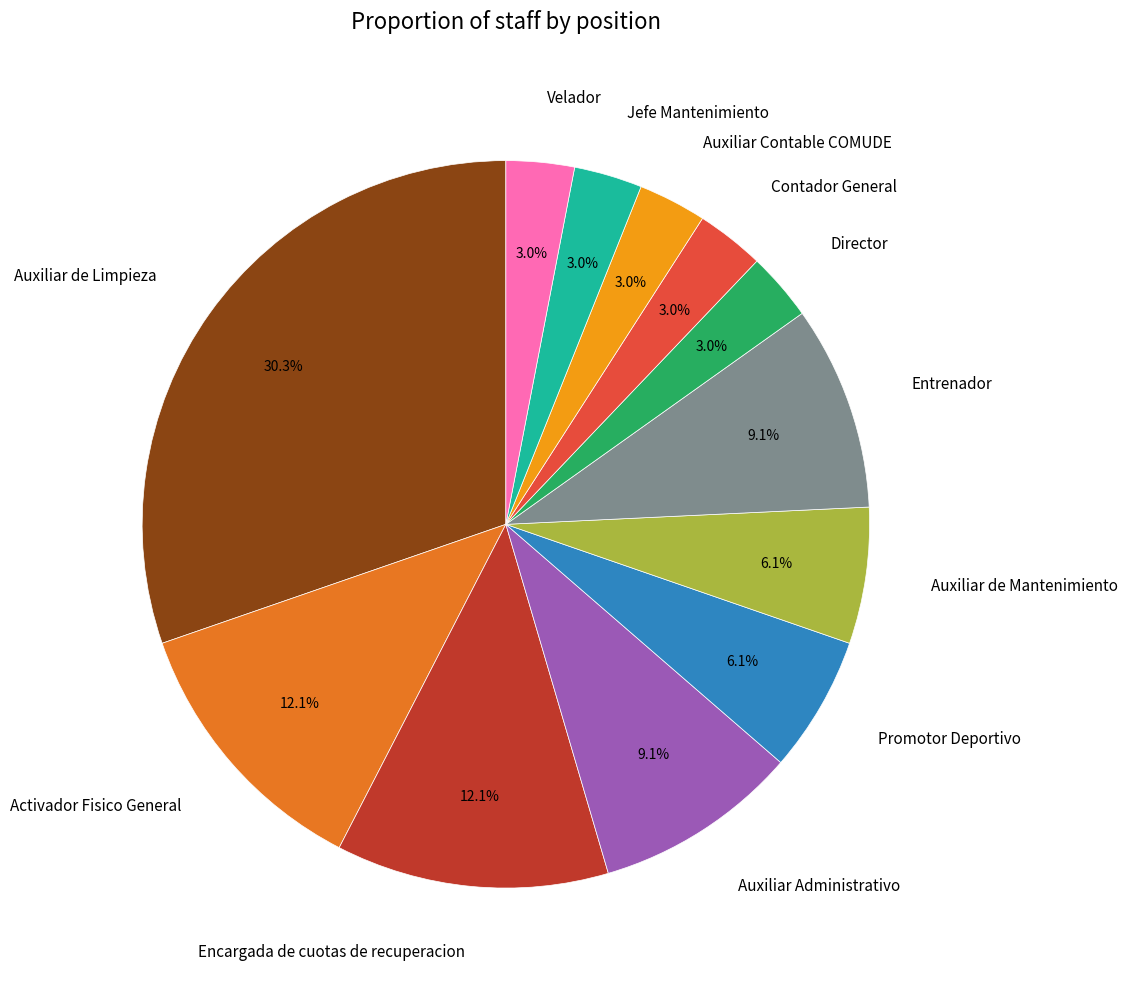

What is the total percentage of Promotor Deportivo and Jefe Mantenimiento?

9.1%